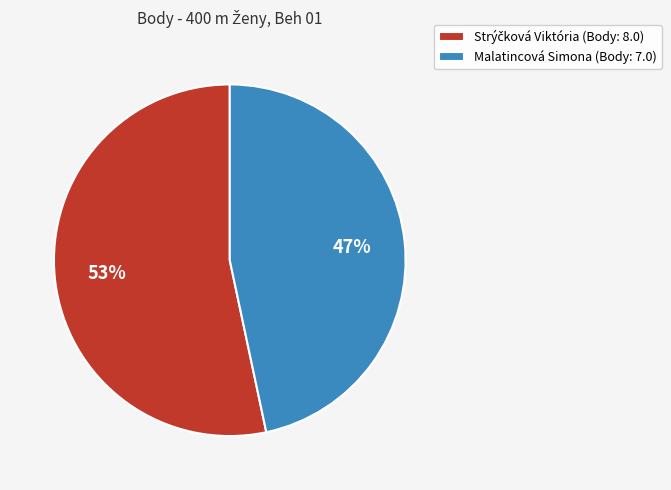

The Malatincová Simona (Body: 7.0) slice represents 57% of the pie. True or false?

False